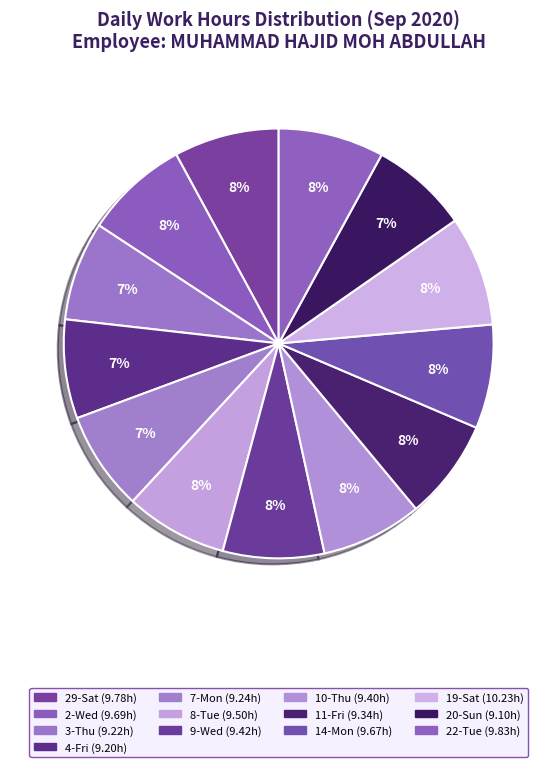

How many slices are in this pie chart?

13